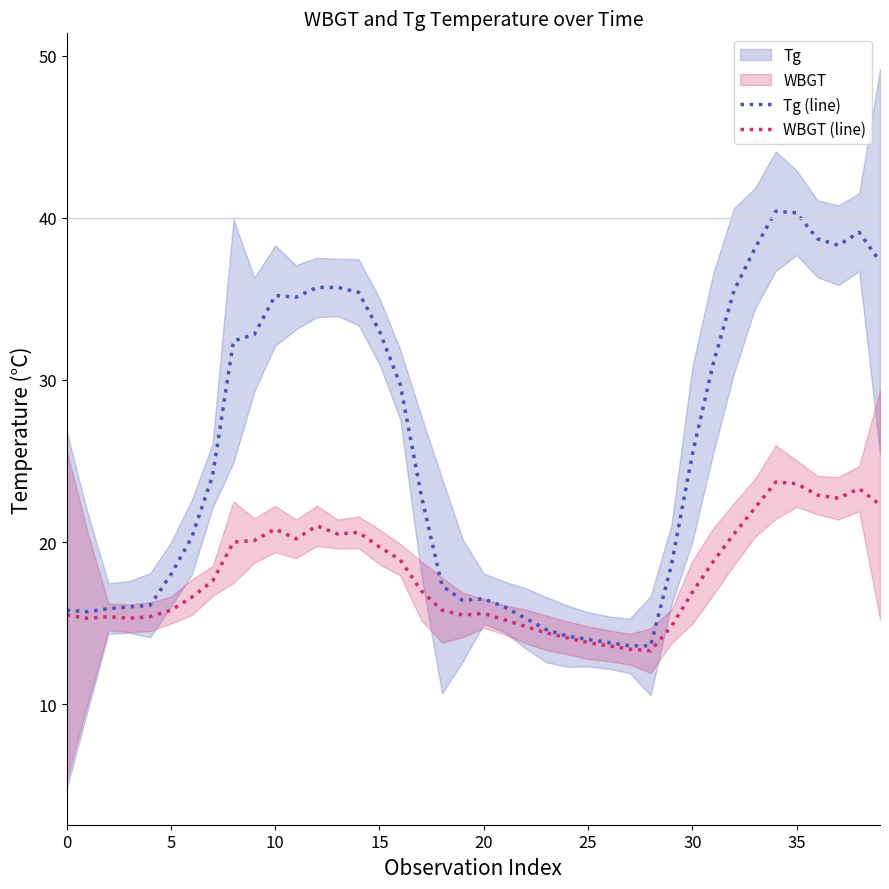

Is it true that WBGT (line) equals 8.5 at 14?

False